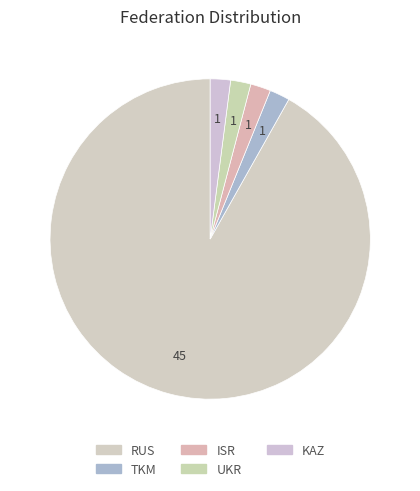

Between ISR and KAZ, which is larger?

ISR